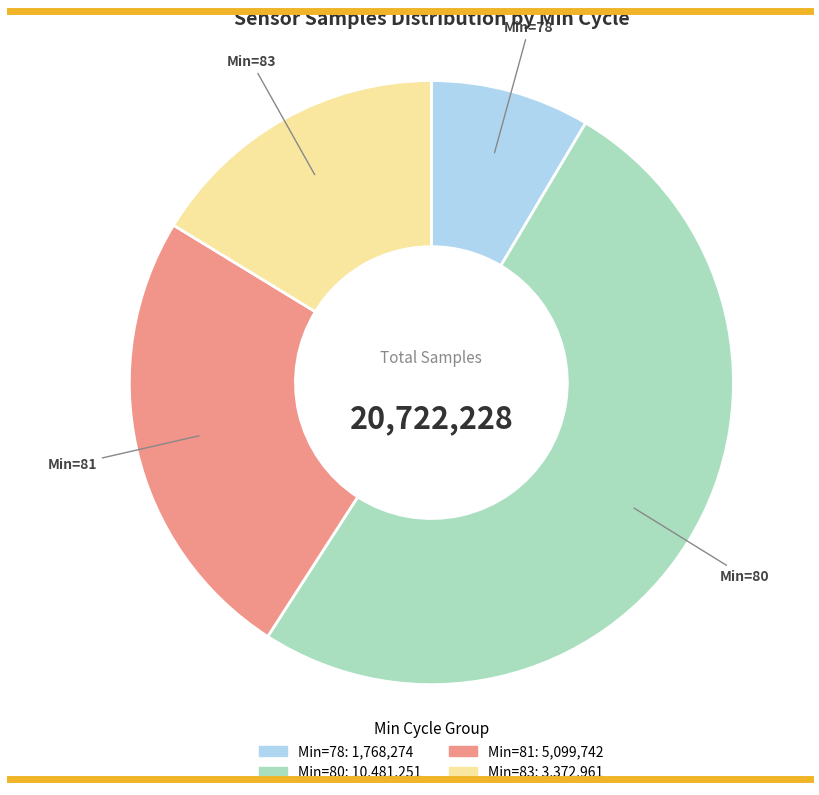

Is there any slice that represents more than half of the pie?

Yes